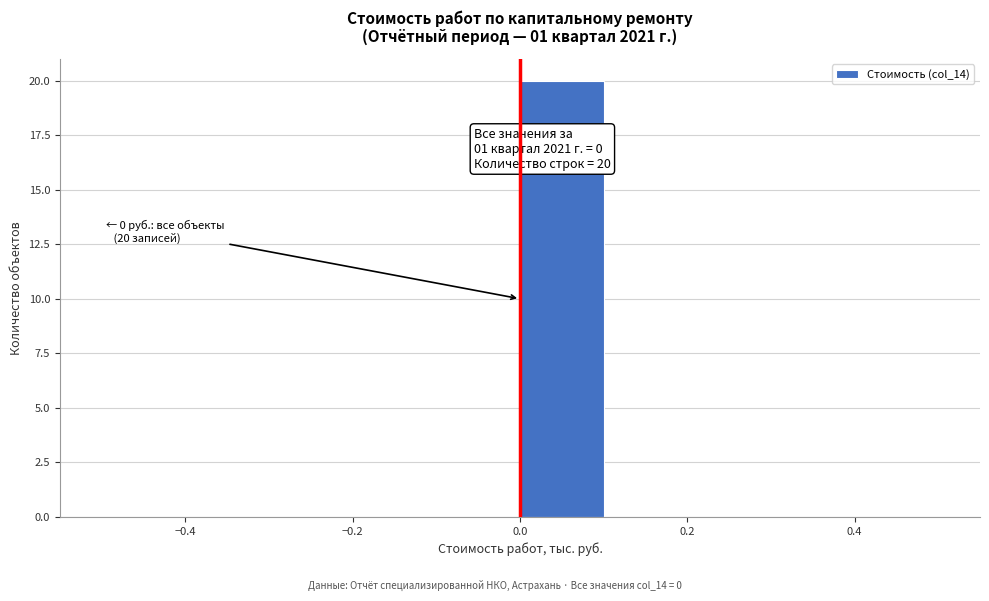

Over which range of the x-axis is the bar tallest?

0.0 to 0.1